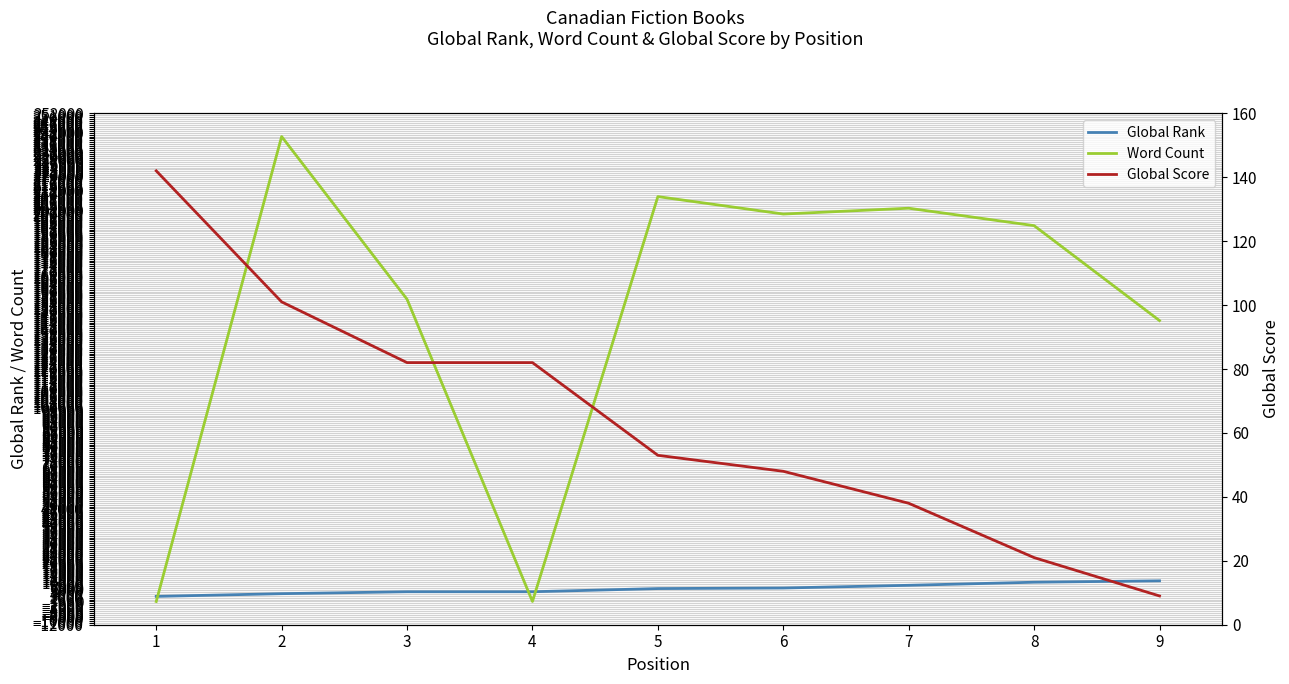

Is this an area chart (filled region under the line)?

No